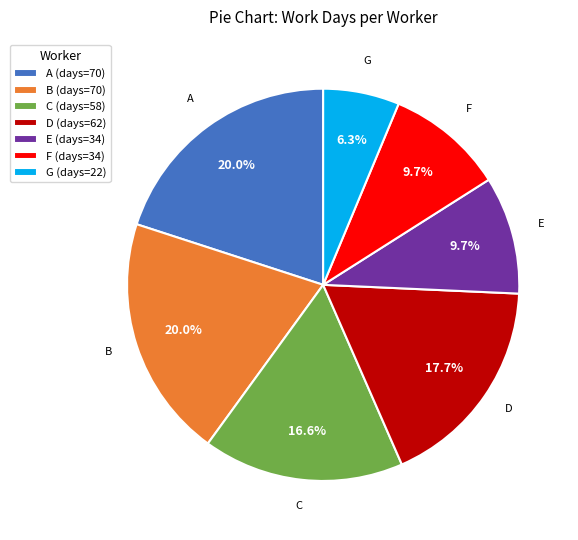

How many segments does this pie chart have?

7